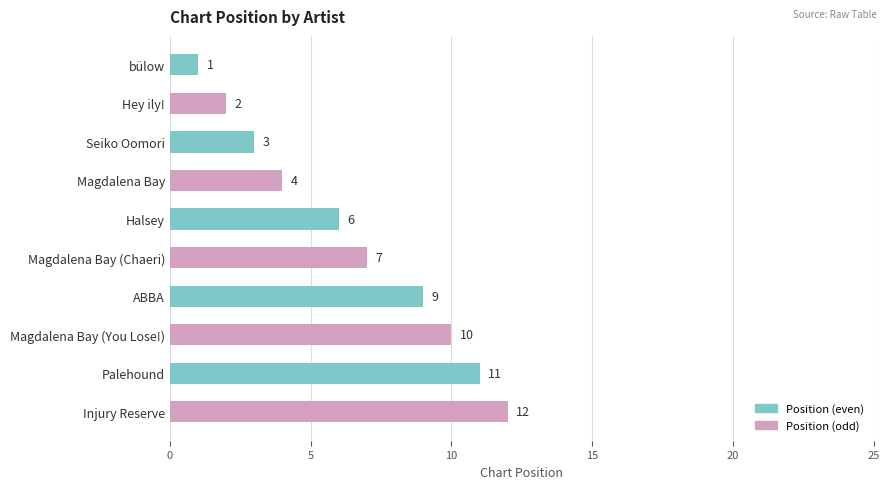

What is the maximum value shown in the chart?

12